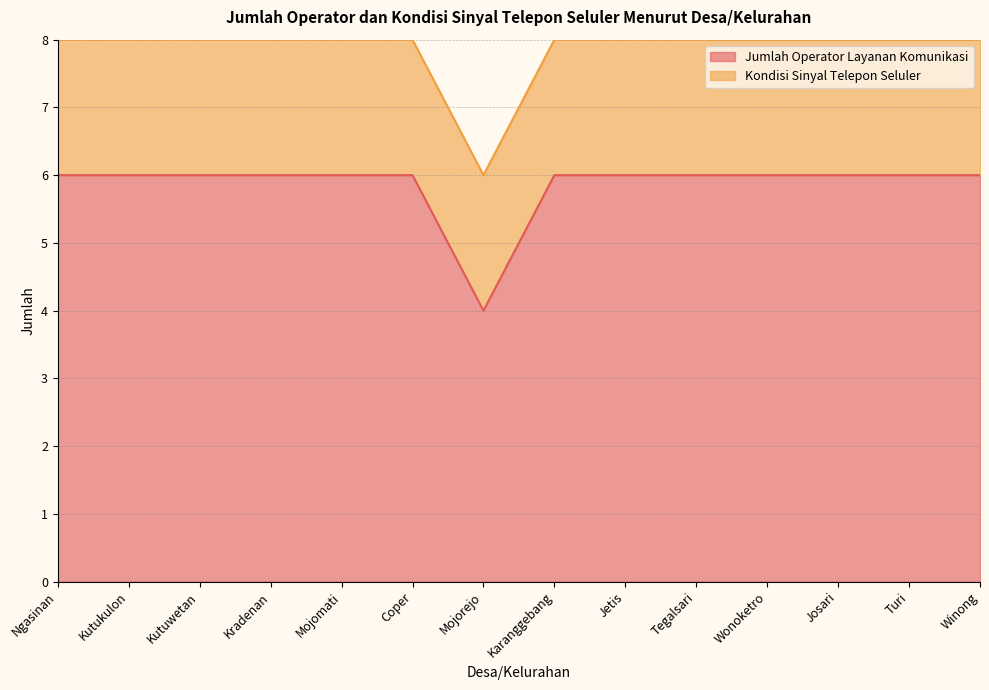

True or false: the data shows 2 at Winong.

False